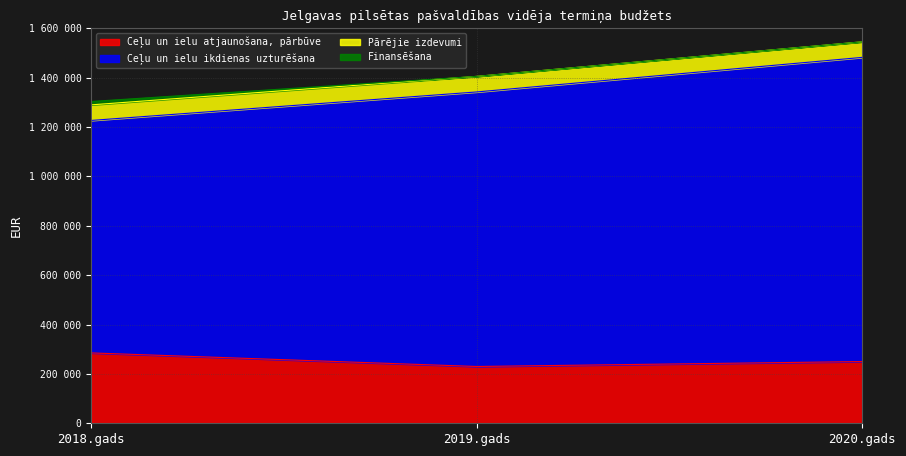

What is the label of the 2nd point from the left?

2019.gads